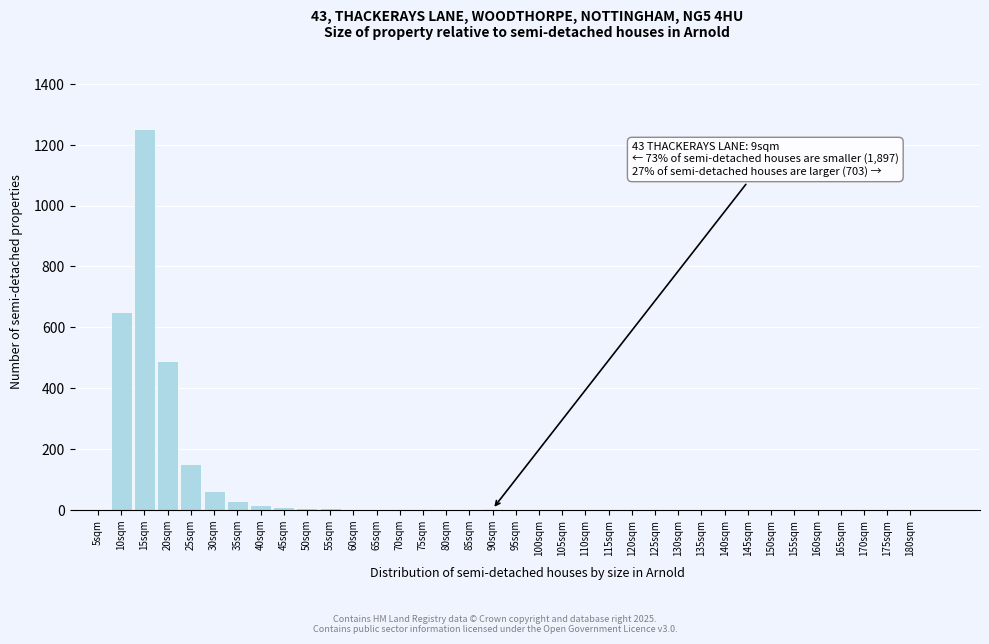

At which label is the value closest to 625?

10sqm